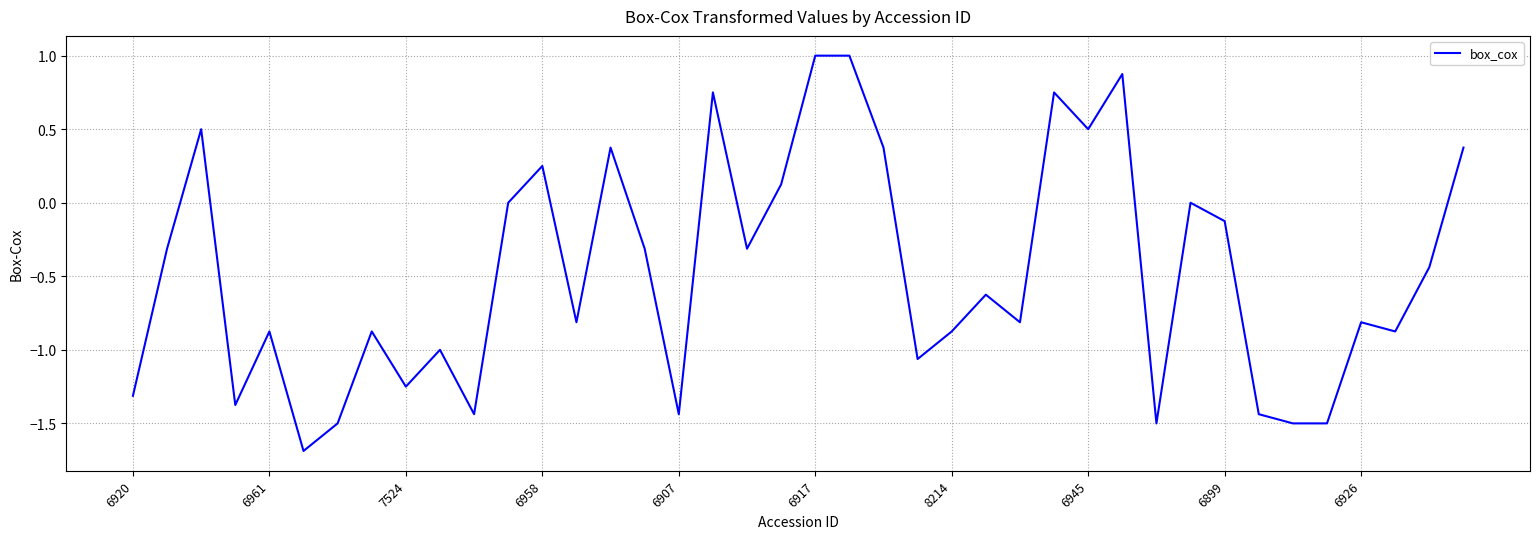

What is the maximum value shown in the chart?

1.0